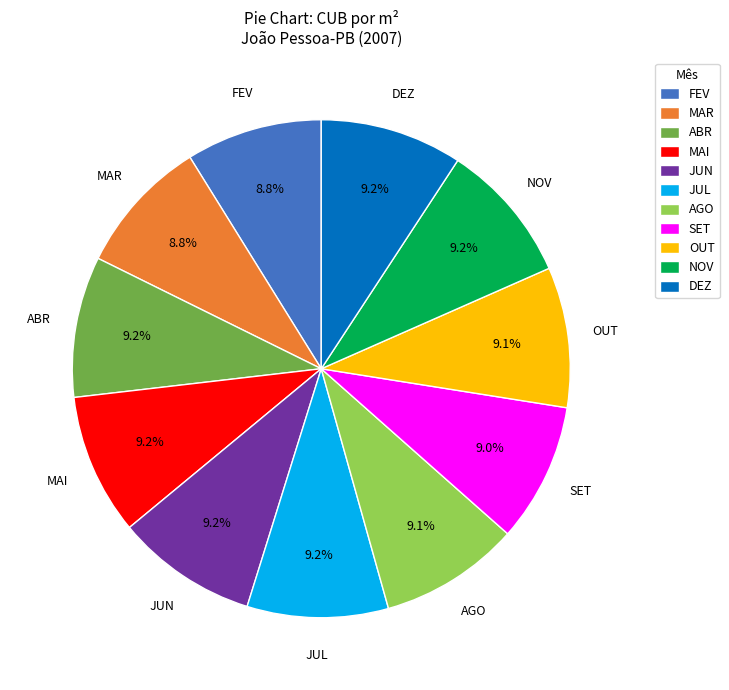

How many slices are in this pie chart?

11